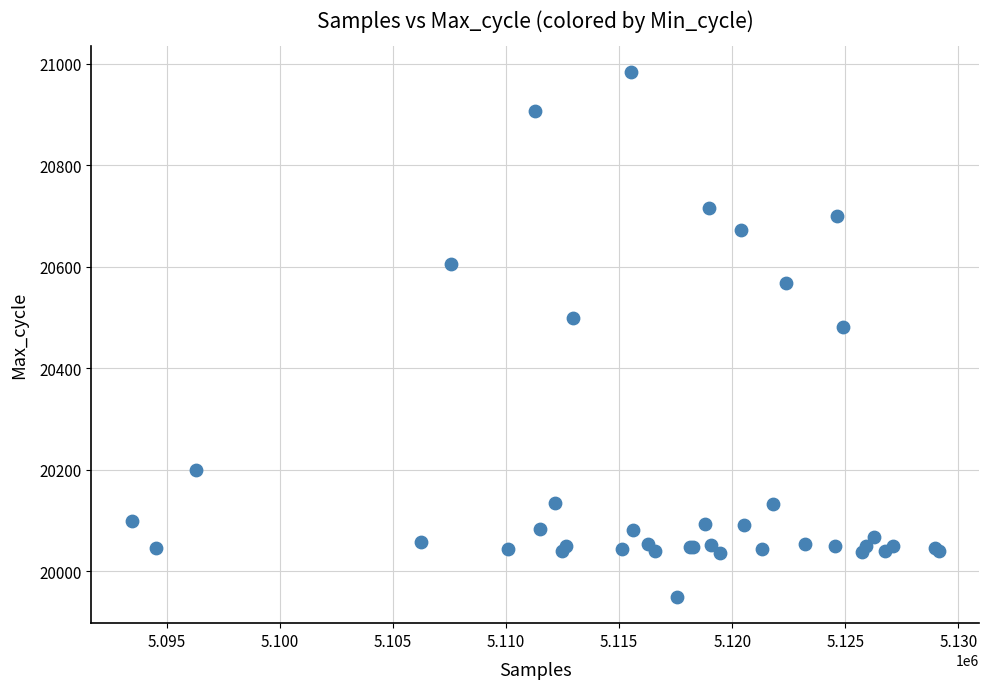

What Y value in the scatter plot is closest to 20466?

20481